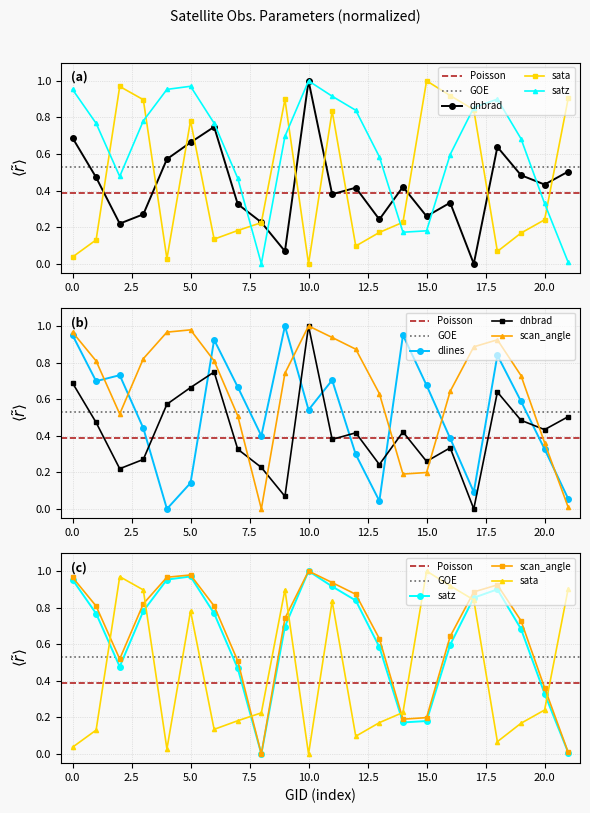

What is the maximum value for scan_angle?

1.0